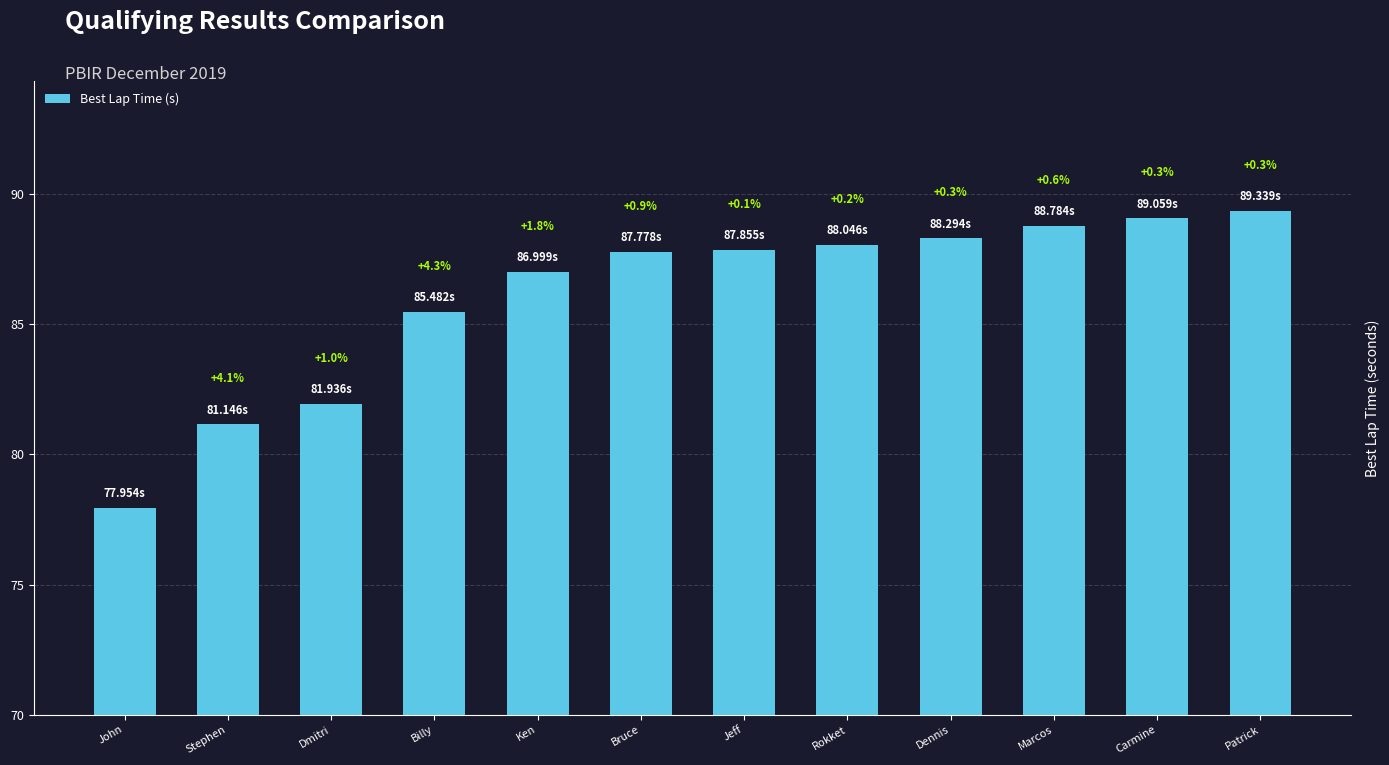

What is the sum of the values at Jeff and Billy?

173.3